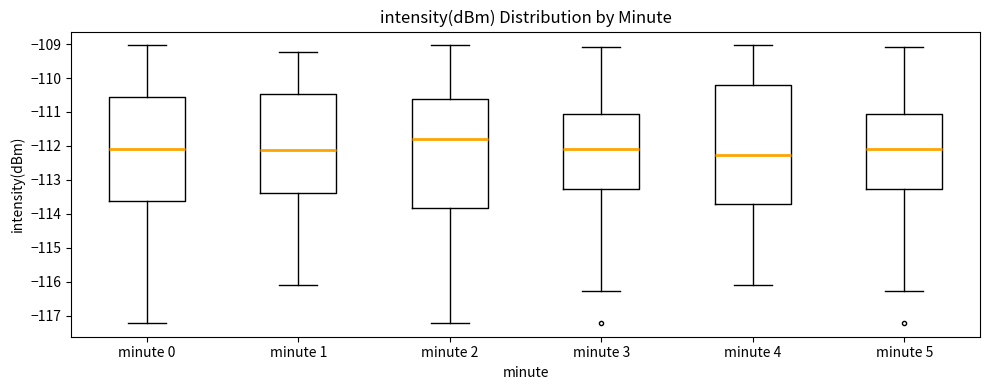

Where does the median line of the box for minute 3 sit on the y-axis? The values are not printed on the chart, so give them approximately, as read against the axis.

-112.1